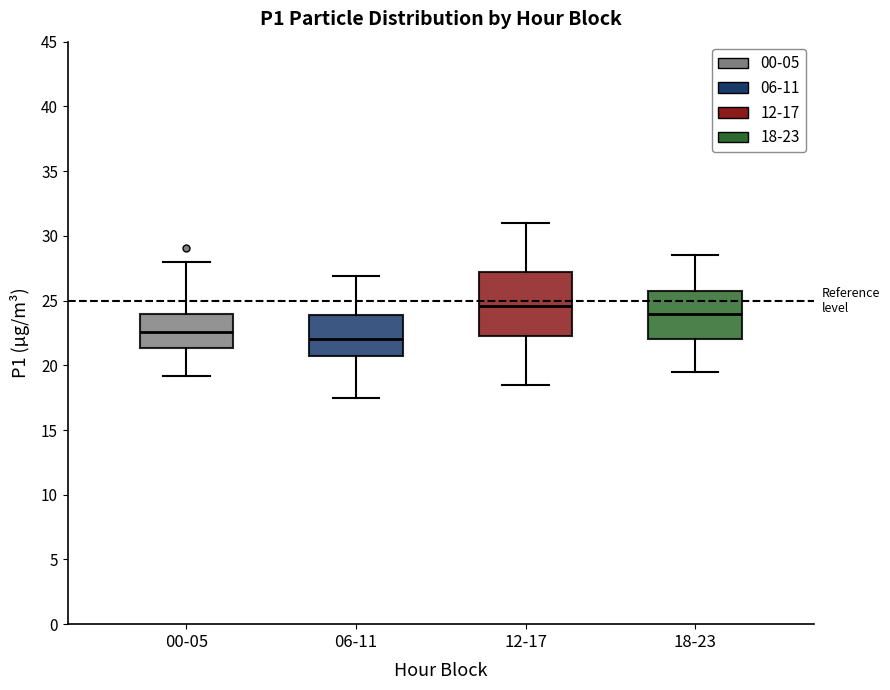

Where does the upper whisker of the box for 06-11 end on the y-axis? The values are not printed on the chart, so give them approximately, as read against the axis.

27.0